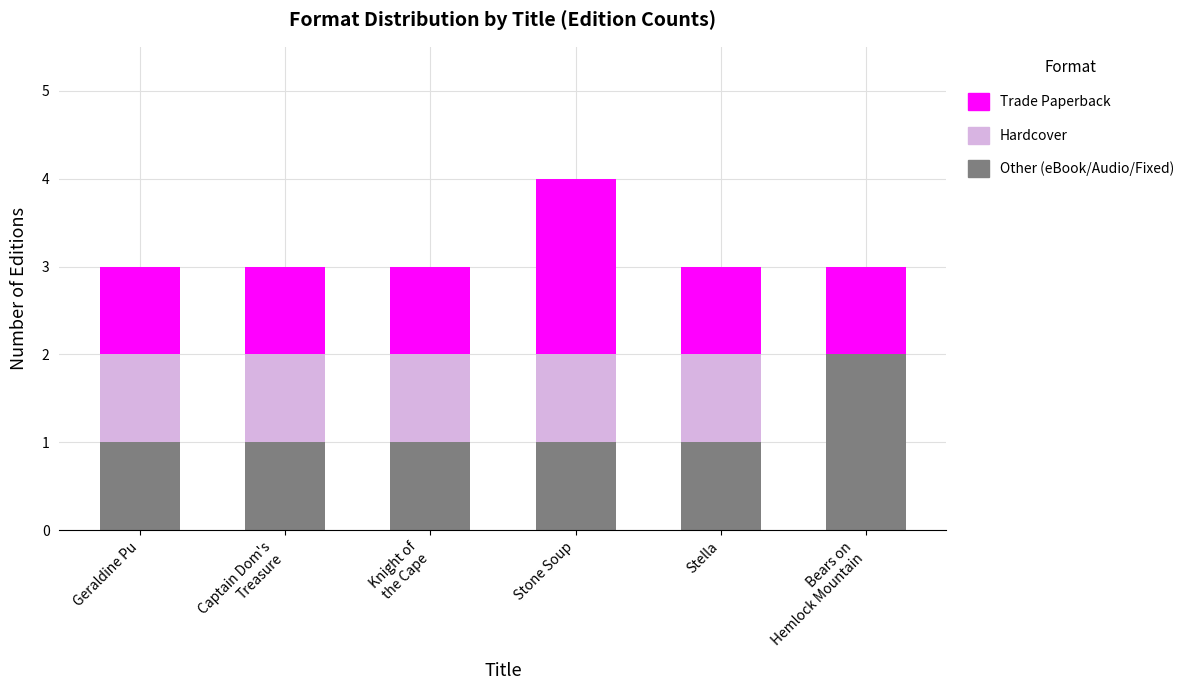

Count the number of categories in the chart.

6